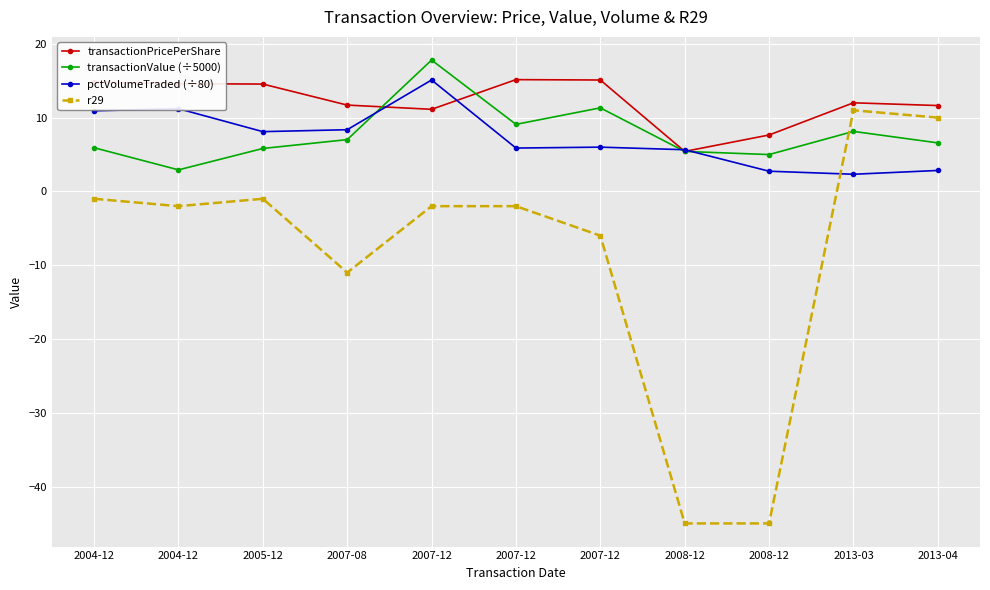

Reading right to left, extract all data points from this chart.

transactionPricePerShare: 11.6	12.0	7.6	5.4	15.1	15.2	11.1	11.7	14.6	14.6	14.8
transactionValue (÷5000): 6.6	8.1	5.0	5.4	11.3	9.1	17.8	7.0	5.8	2.9	5.9
pctVolumeTraded (÷80): 2.8	2.3	2.7	5.7	6.0	5.9	15.1	8.4	8.1	11.2	10.9
r29: 10.0	11.0	-45.0	-45.0	-6.0	-2.0	-2.0	-11.0	-1.0	-2.0	-1.0